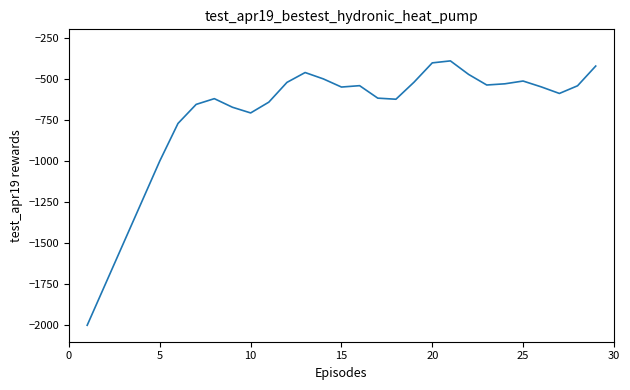

Count the number of data series in this chart.

1